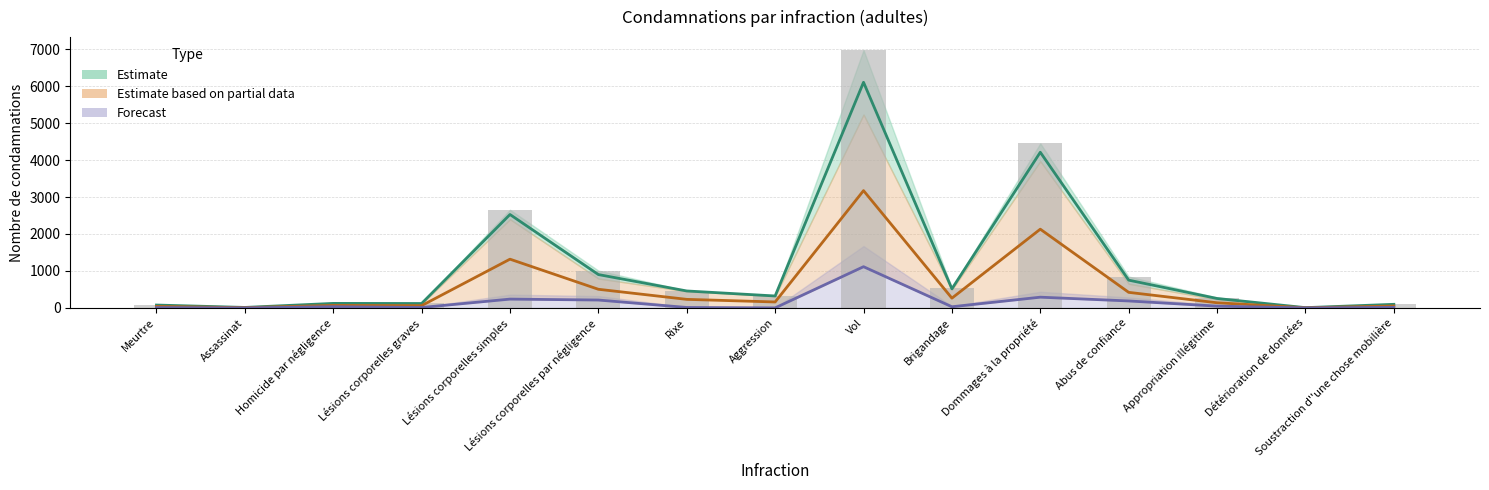

What is the label of the 1st bar from the left?

Meurtre